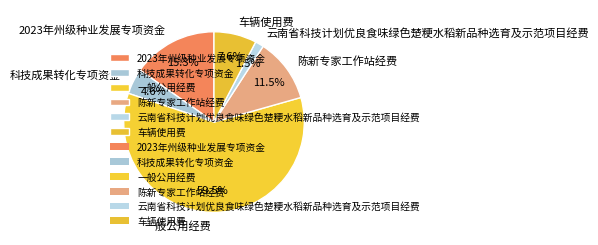

The 科技成果转化专项资金 slice represents 5% of the pie. True or false?

True